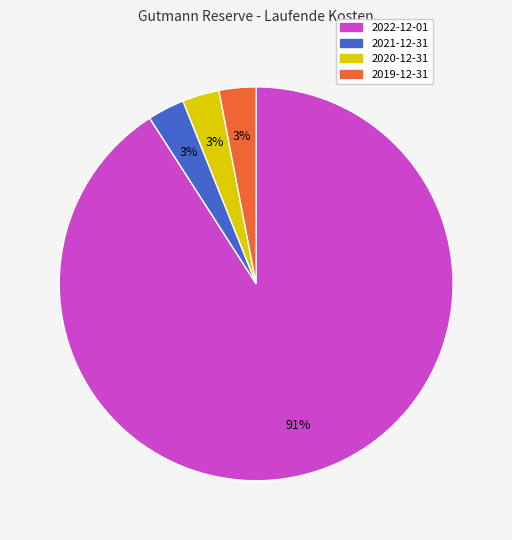

True or false: 2019-12-31 accounts for 3% of the total.

True